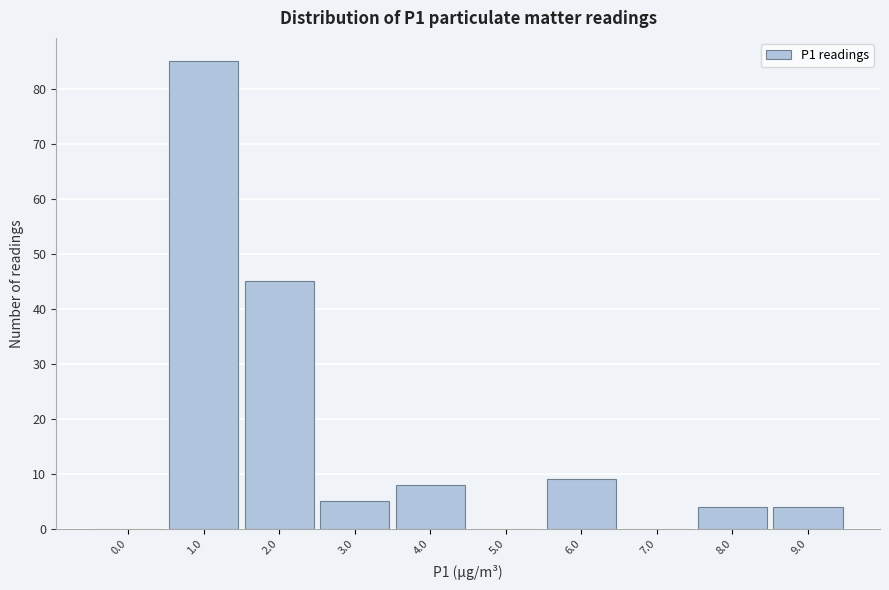

Reading left to right, list all the values displayed in this chart.

0.0=0	1.0=85	2.0=45	3.0=5	4.0=8	5.0=0	6.0=9	7.0=0	8.0=4	9.0=4